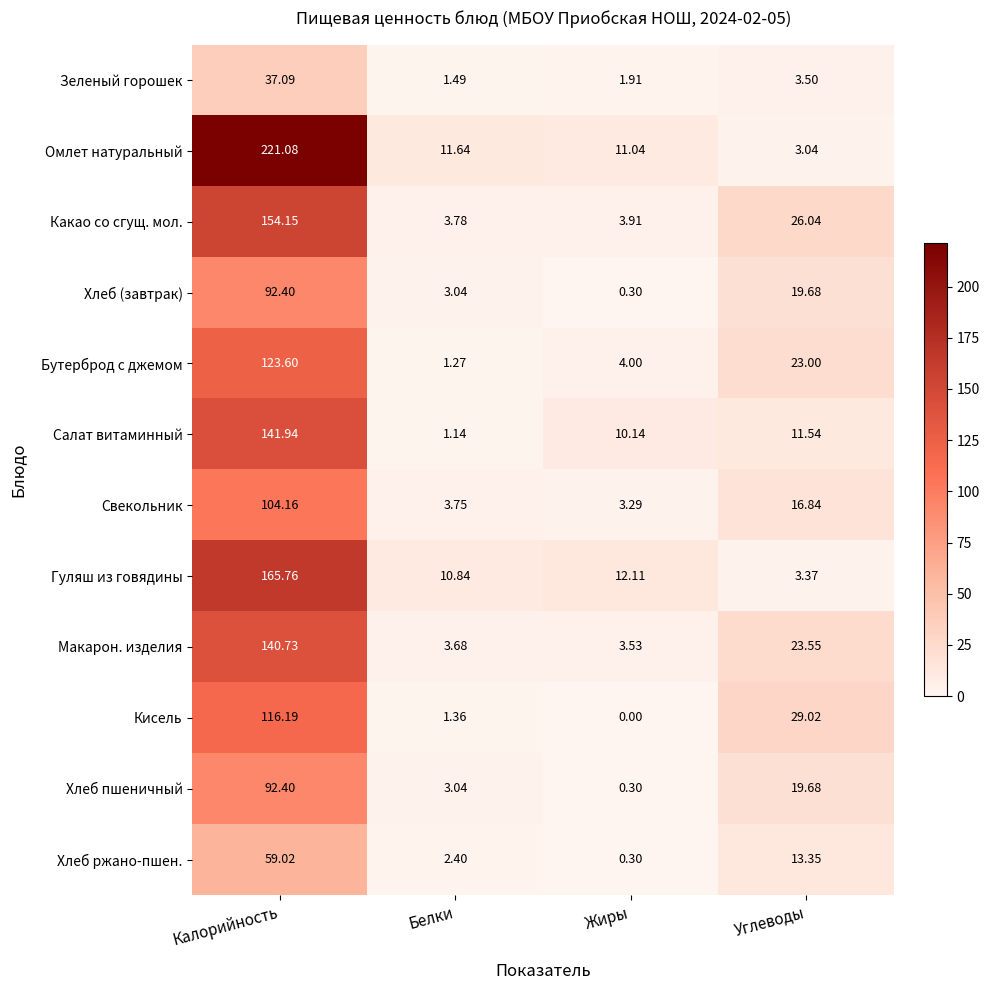

At which category does the chart reach its peak across all series?

Калорийность